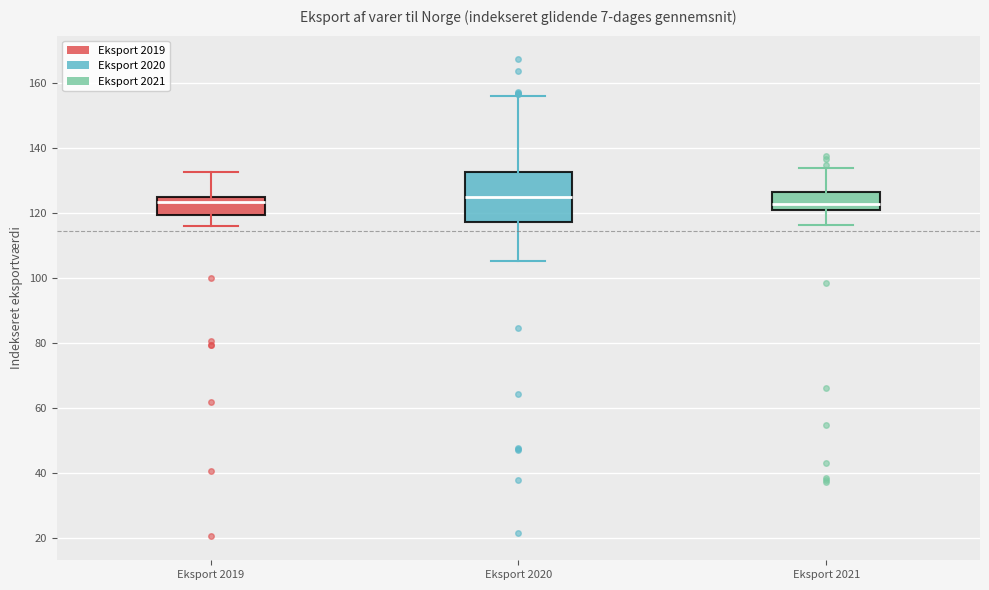

Reading left to right, transcribe this box plot: for each box, give where its median line is, the range the box spans, and where its two whiskers end, as read against the y-axis. The values are not printed on the chart, so give them approximately, as read against the axis.

Eksport 2019: median 124 (just below the box's upper edge), box 120 to 124, whiskers 116 to 132
Eksport 2020: median 124, box 118 to 132, whiskers 106 to 156
Eksport 2021: median 122, box 120 to 126, whiskers 116 to 134